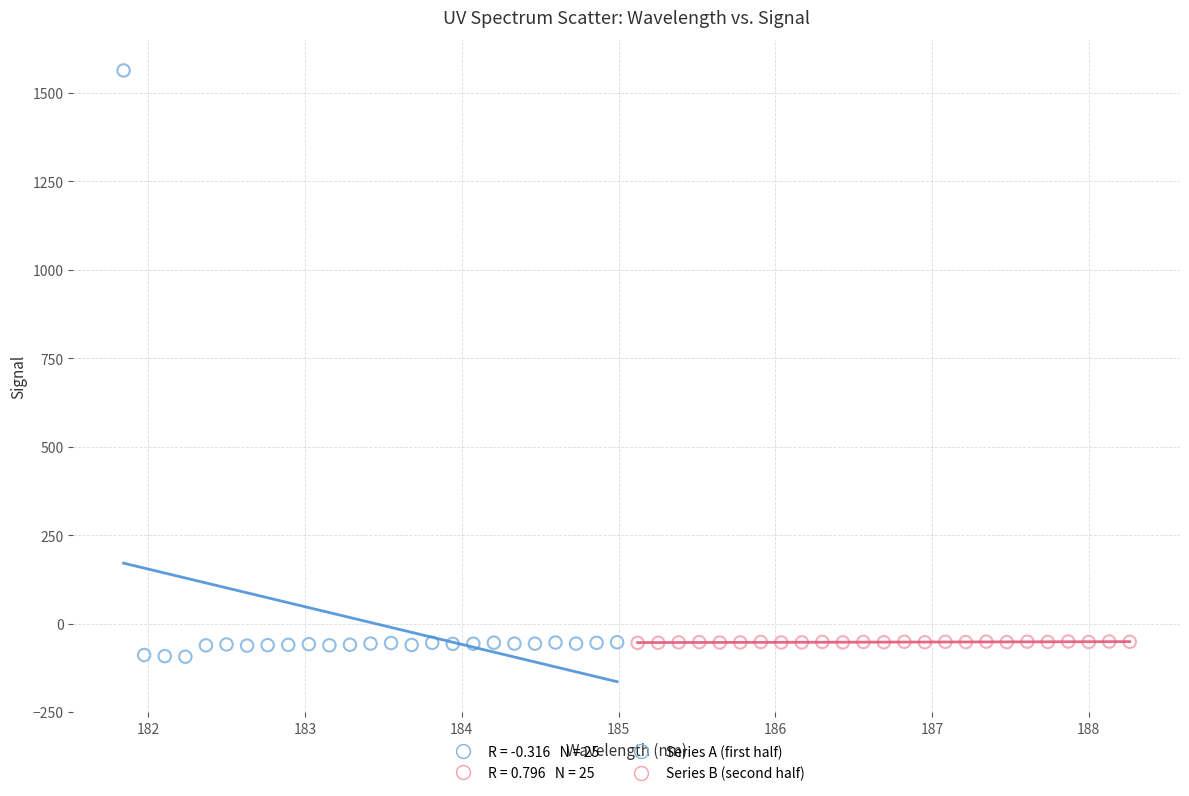

Which series reaches the minimum Y coordinate?

Series A (first half)